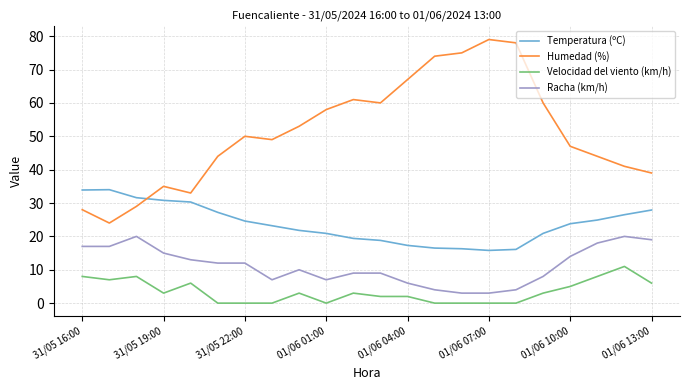

What is the average value of the Velocidad del viento (km/h) series?

3.4